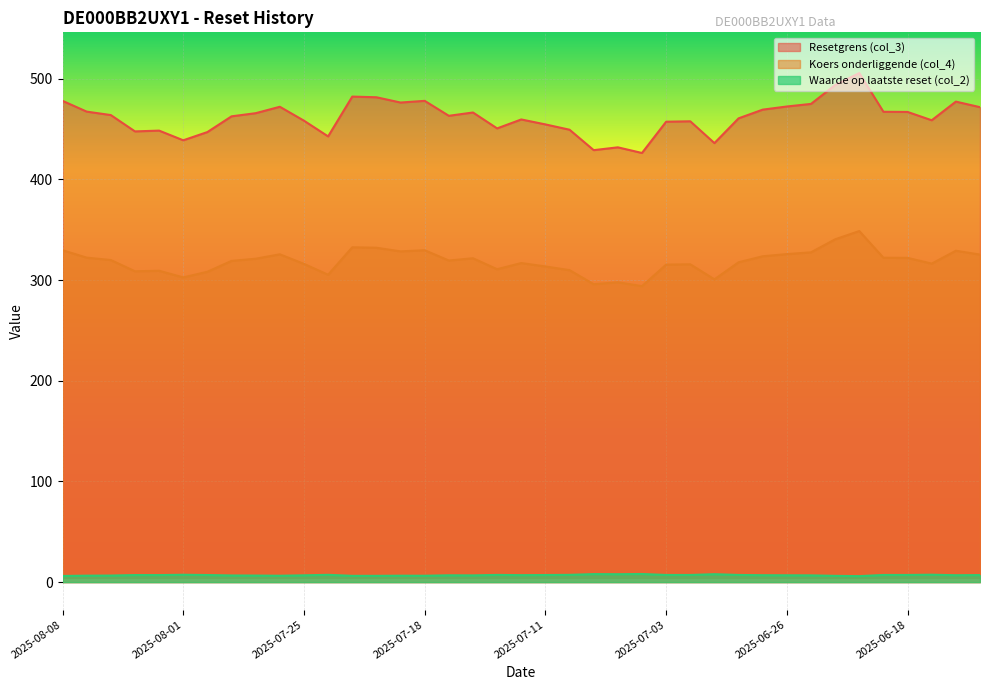

What is the sum of the Resetgrens (col_3) values at 2025-07-11 and 2025-07-16?

921.0